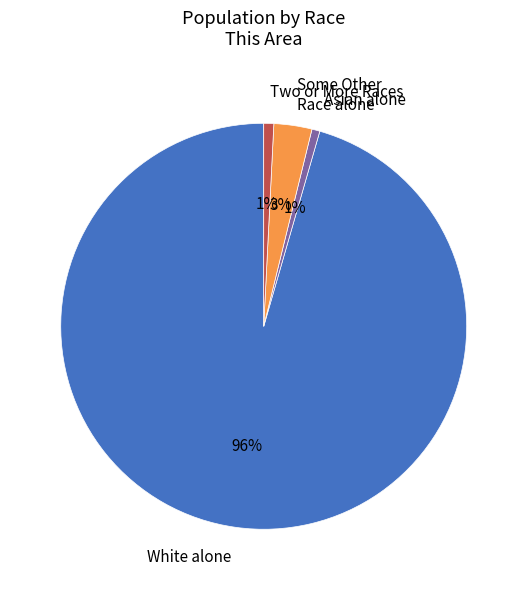

What is the largest slice in the pie chart?

White alone